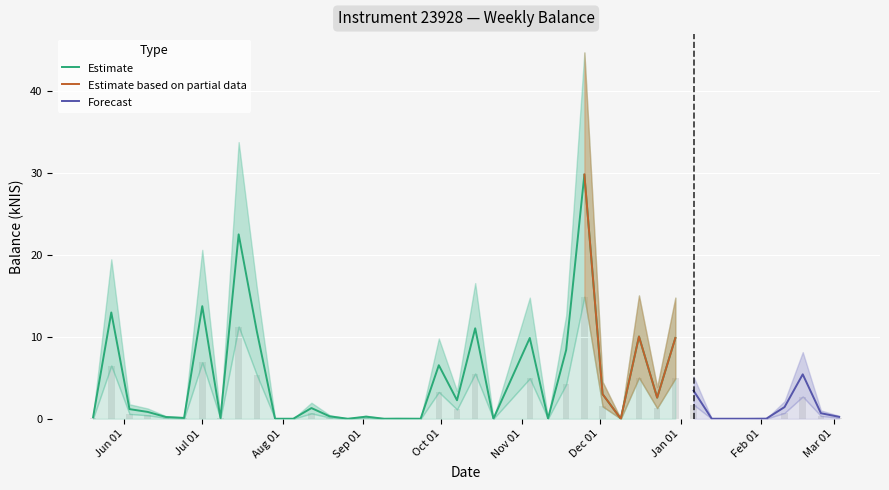

List the labels in order of balance_upper value, largest first.

2021-11-25, 2021-07-15, 2021-07-01, 2021-05-27, 2021-10-14, 2021-07-22, 2021-12-16, 2021-11-04, 2021-12-30, 2021-11-18, 2021-09-30, 2022-02-17, 2022-01-06, 2021-12-02, 2021-12-23, 2021-10-07, 2022-02-10, 2021-08-12, 2021-06-03, 2021-06-10, 2022-02-24, 2021-08-19, 2021-09-02, 2021-05-20, 2022-03-03, 2021-06-17, 2021-06-24, 2021-07-08, 2021-11-11, 2021-09-14, 2022-02-03, 2021-07-29, 2021-08-05, 2021-08-26, 2021-09-09, 2021-09-23, 2021-10-21, 2021-12-09, 2022-01-13, 2022-01-27